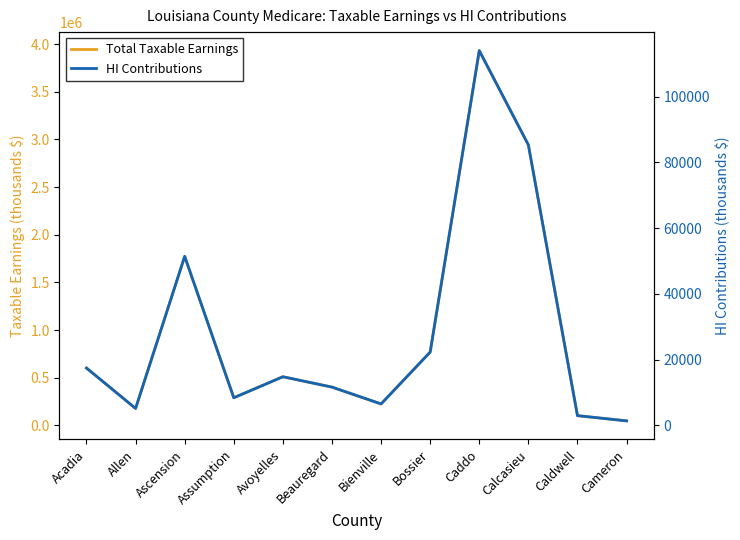

Rank the series by their maximum value, from lowest to highest.

HI Contributions, Total Taxable Earnings